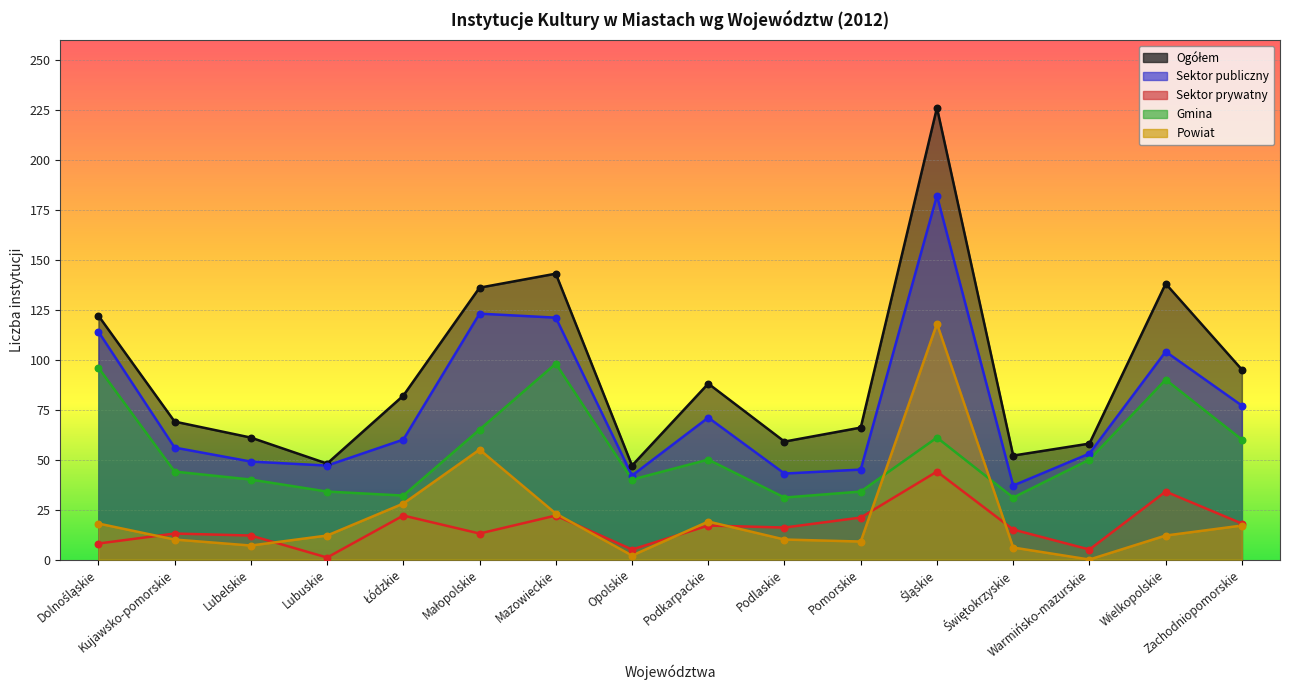

Is the value of Gmina at Lubelskie greater than the value of Sektor prywatny at Opolskie?

Yes